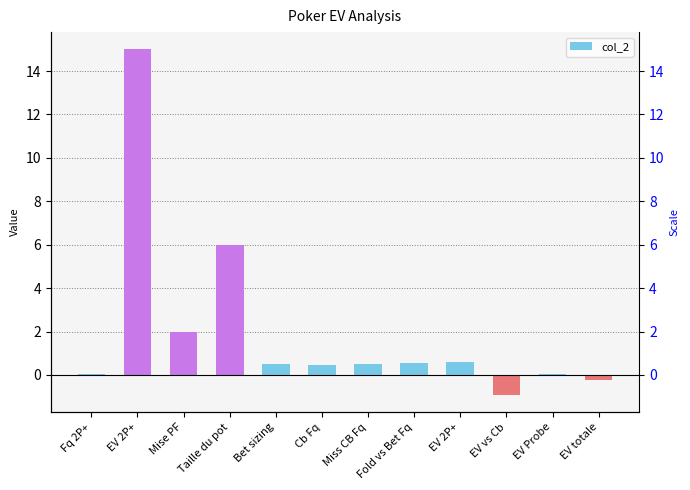

What is the sum of all values?

24.6